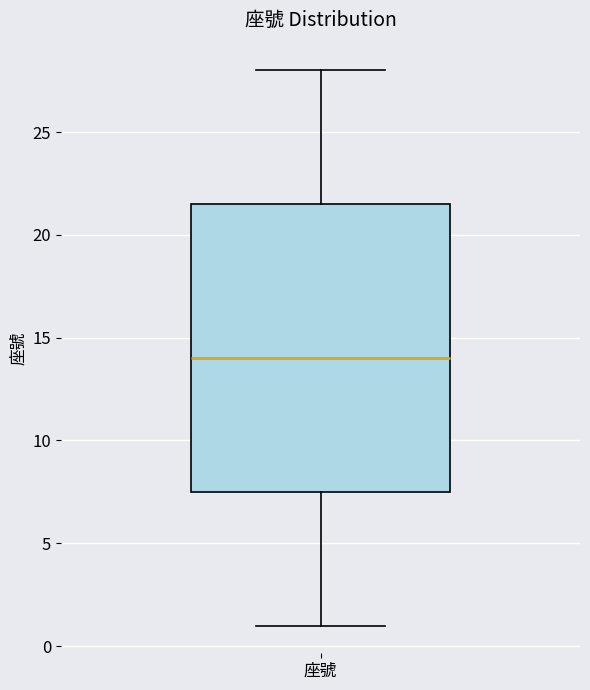

Transcribe this box plot: give where the median line is, the range the box spans, and where the two whiskers end, as read against the y-axis. The values are not printed on the chart, so give them approximately, as read against the axis.

median 14.0, box 7.5 to 21.5, whiskers 1.0 to 28.0